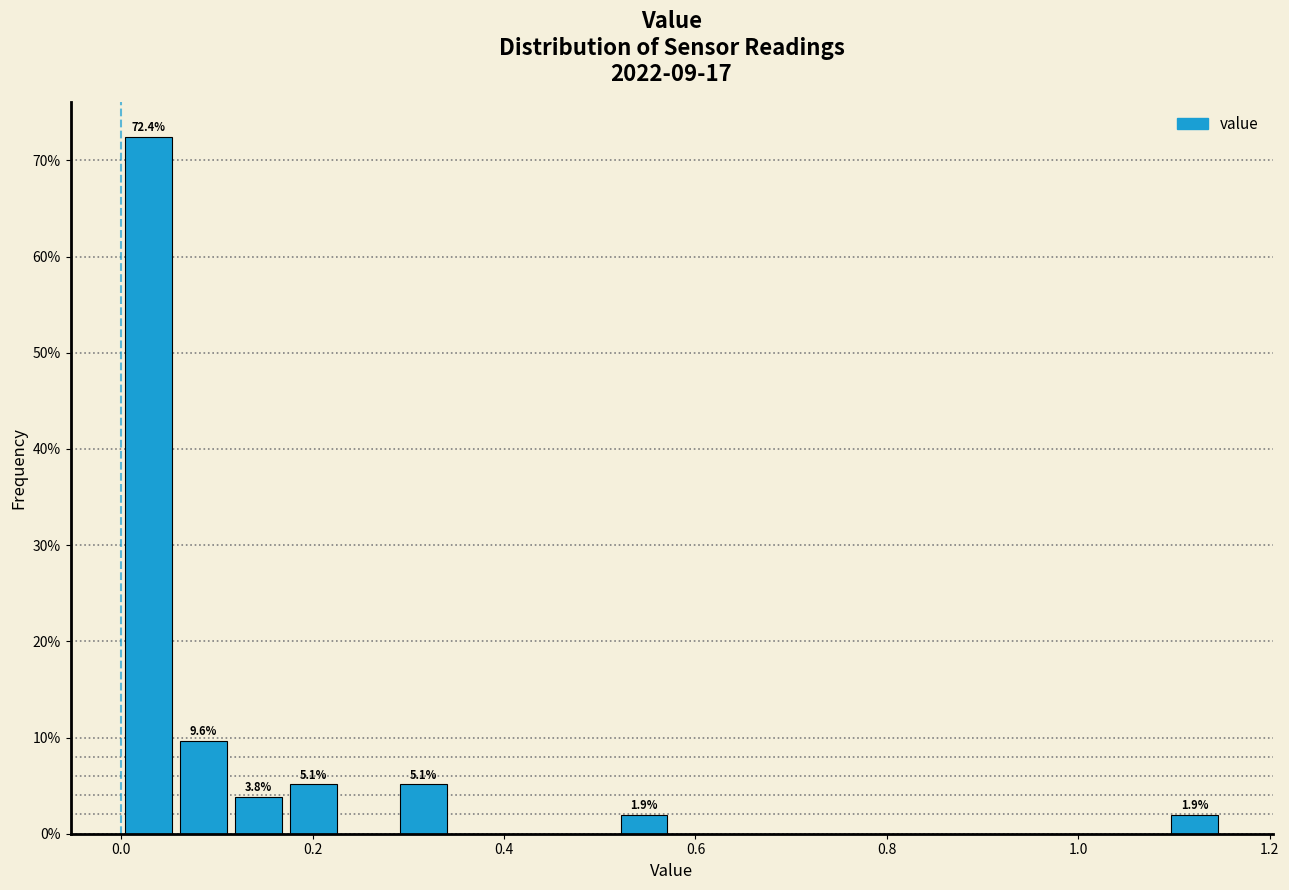

Read against the x-axis, roughly where is the centre of the tallest bar?

0.02